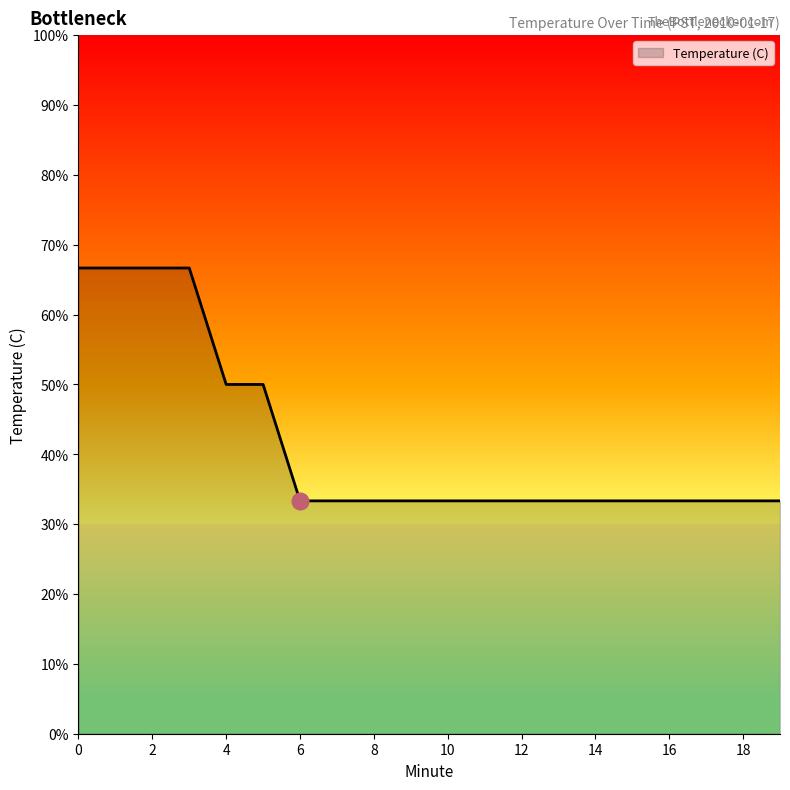

Is this an area chart (filled region under the line)?

Yes